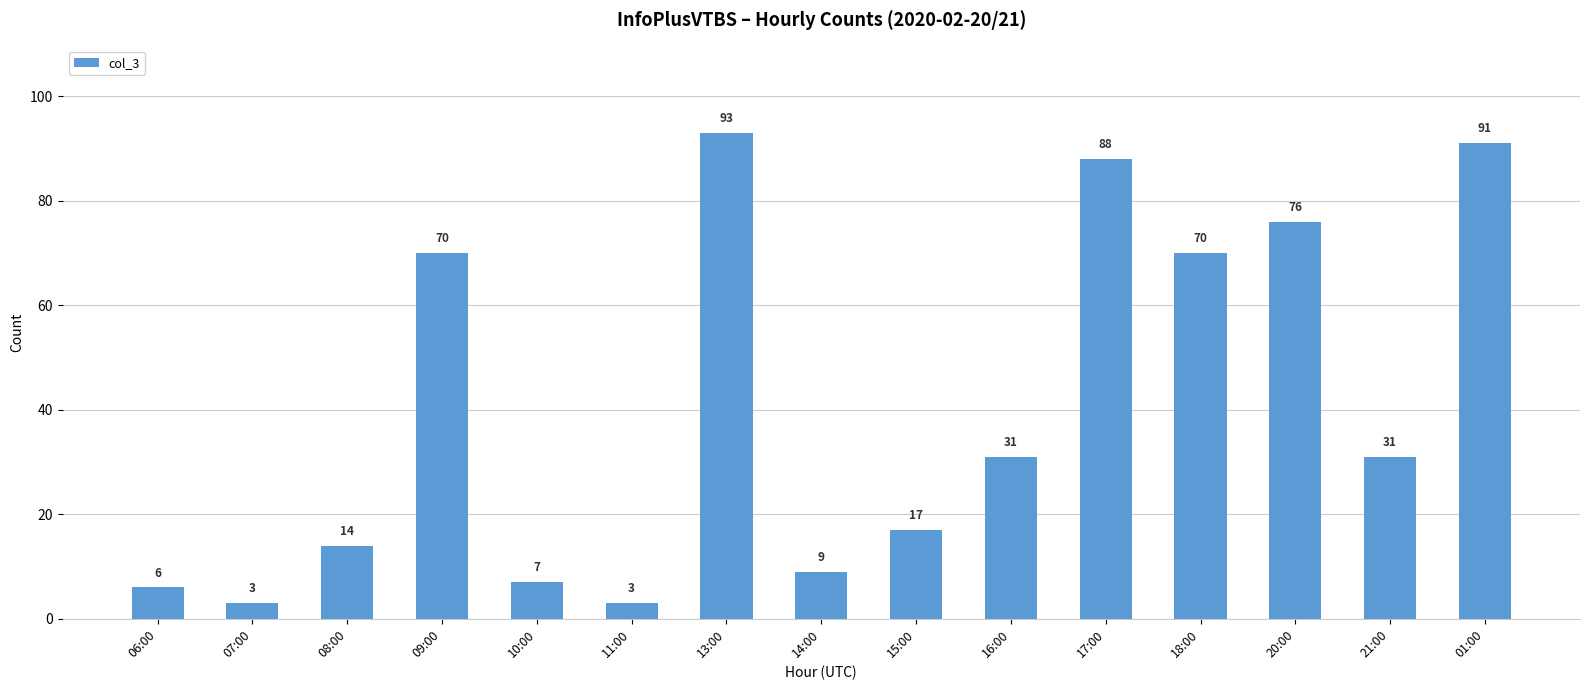

What is the label of the 11th bar from the right?

10:00